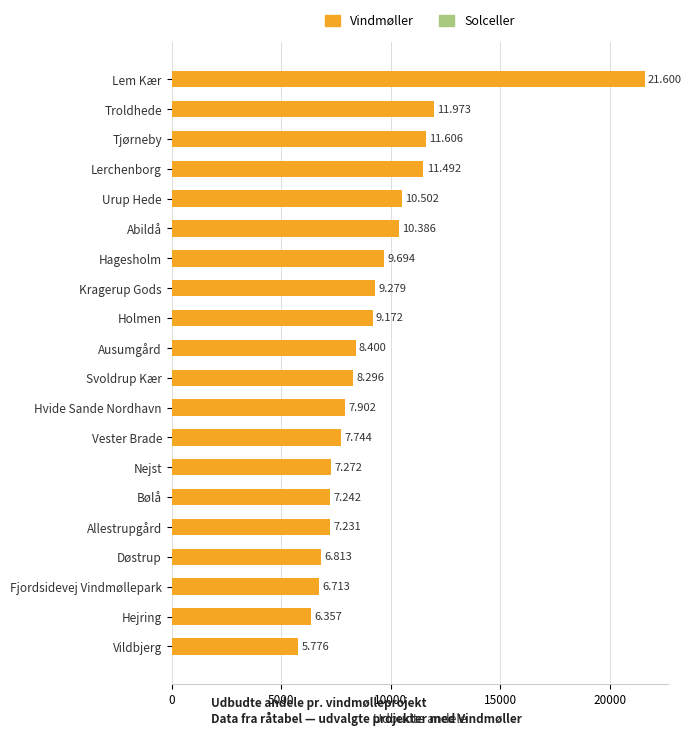

Does the chart contain stacked bars?

No